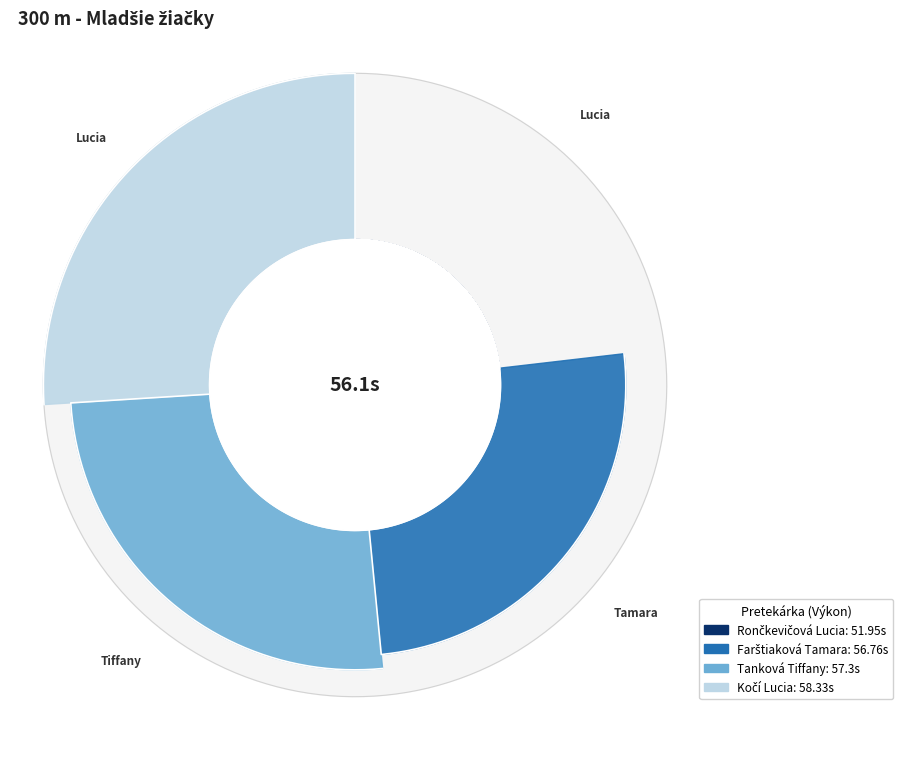

Combined, do Farštiaková Tamara and Tanková Tiffany account for over 50%?

Yes